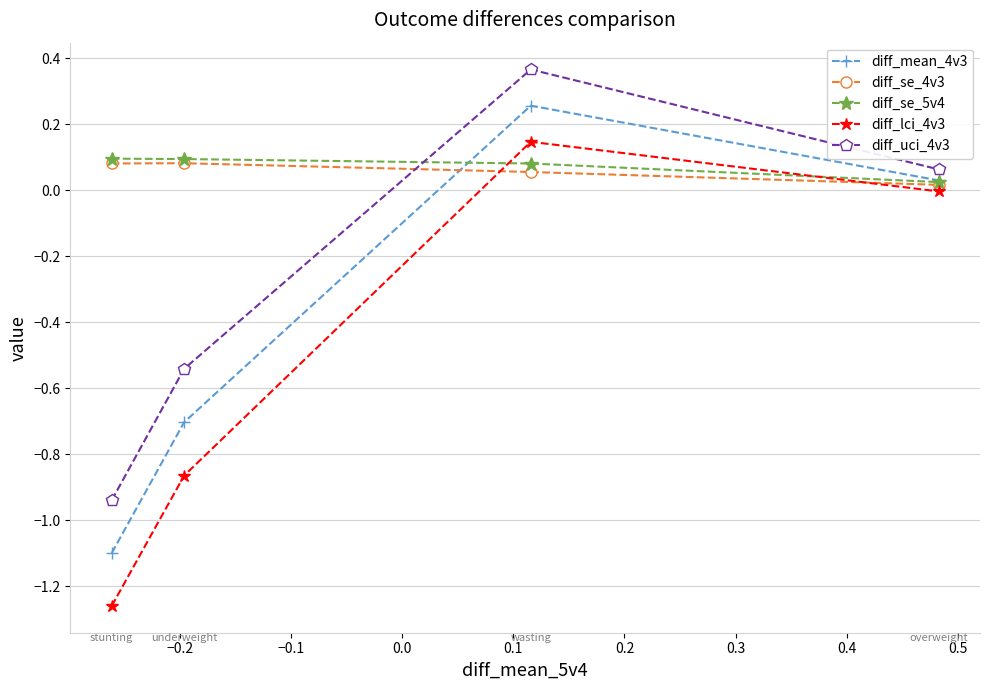

True or false: diff_se_4v3 has more than 2 interior local peaks.

False